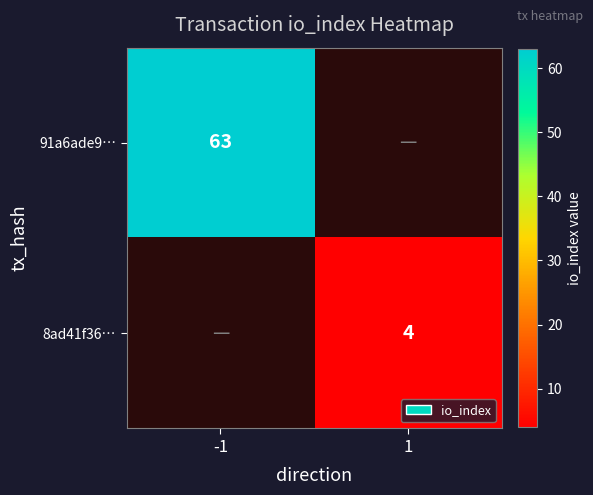

Is it true that 8ad41f36… equals 4 at 1?

True